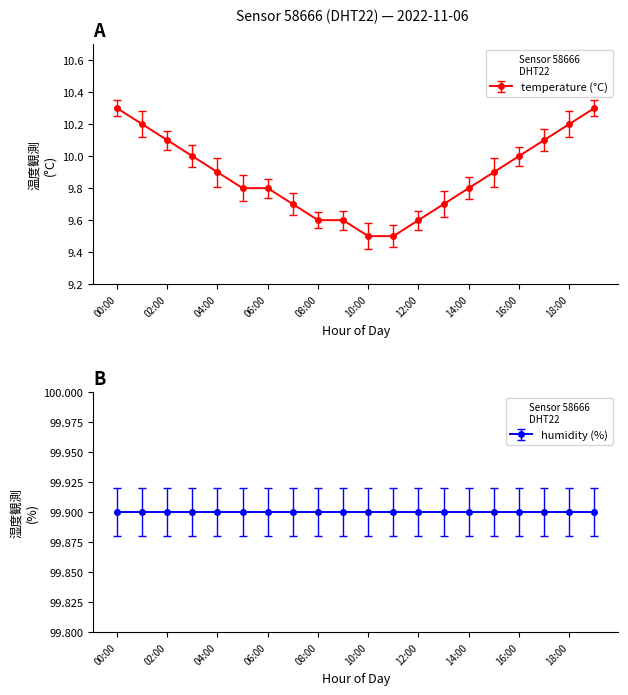

What is the value of the 10th point from the left?

9.6